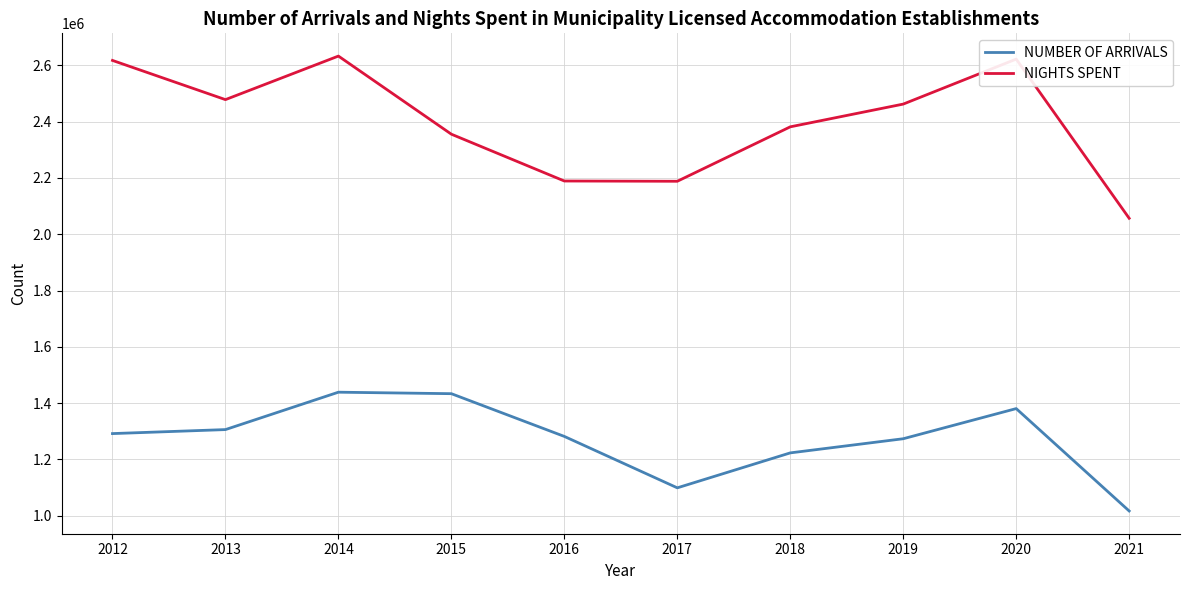

True or false: NIGHTS SPENT and NUMBER OF ARRIVALS cross at least once.

False